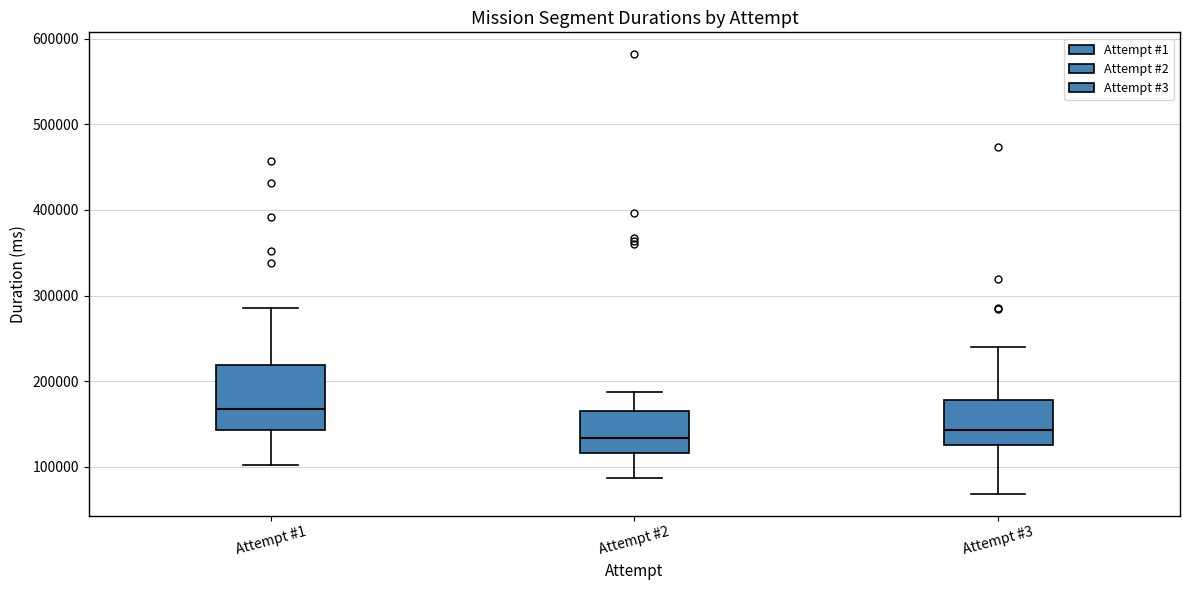

Reading left to right, read every box against the y-axis: the position of its median line, the range the box covers, and the ends of its whiskers. The values are not printed on the chart, so give them approximately, as read against the axis.

Attempt #1: median 170000, box 140000 to 220000, whiskers 100000 to 290000
Attempt #2: median 130000, box 120000 to 170000, whiskers 90000 to 190000
Attempt #3: median 140000, box 130000 to 180000, whiskers 70000 to 240000